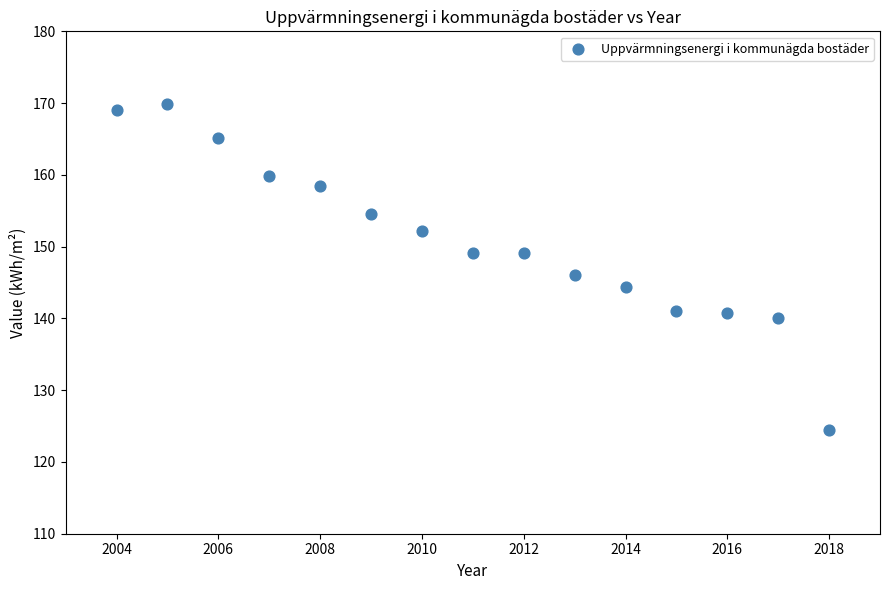

What is the range of X values (max minus min)?

14.0